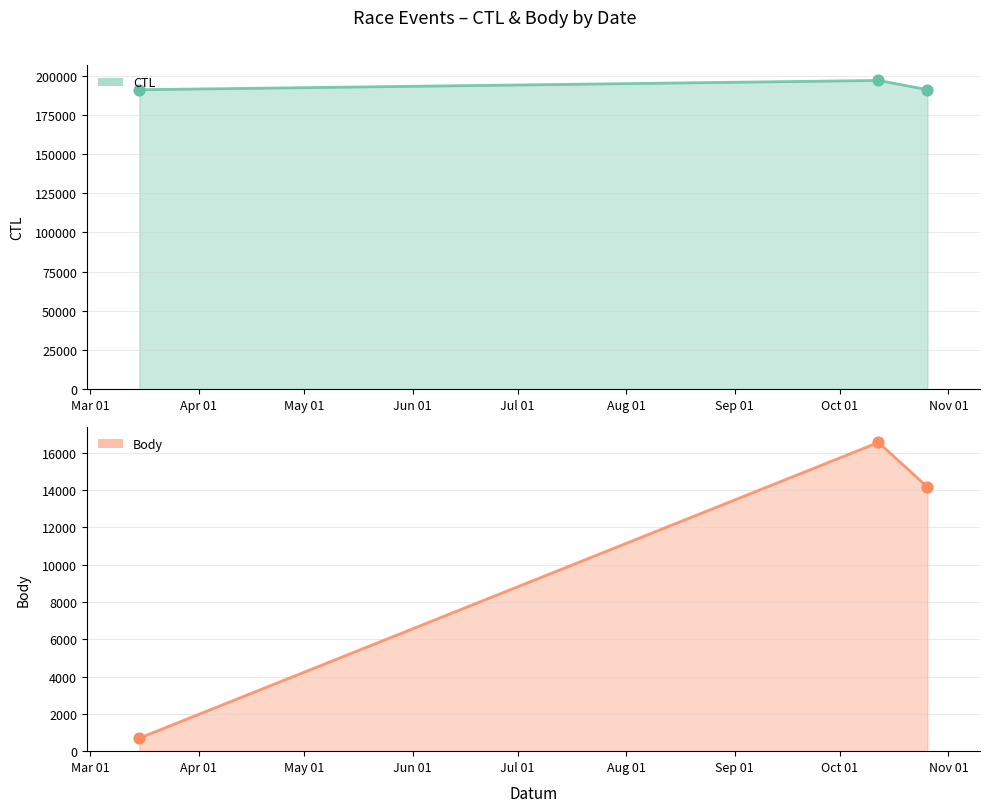

At how many categories does at least one series exceed 188432?

3